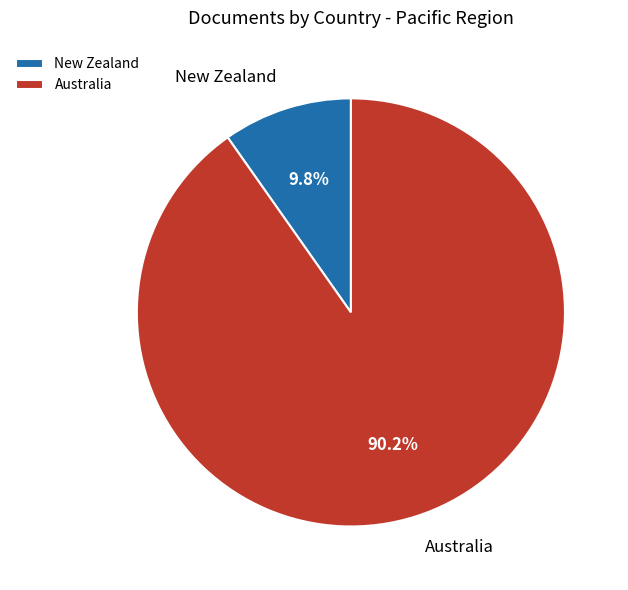

Which category has the biggest portion of the pie?

Australia